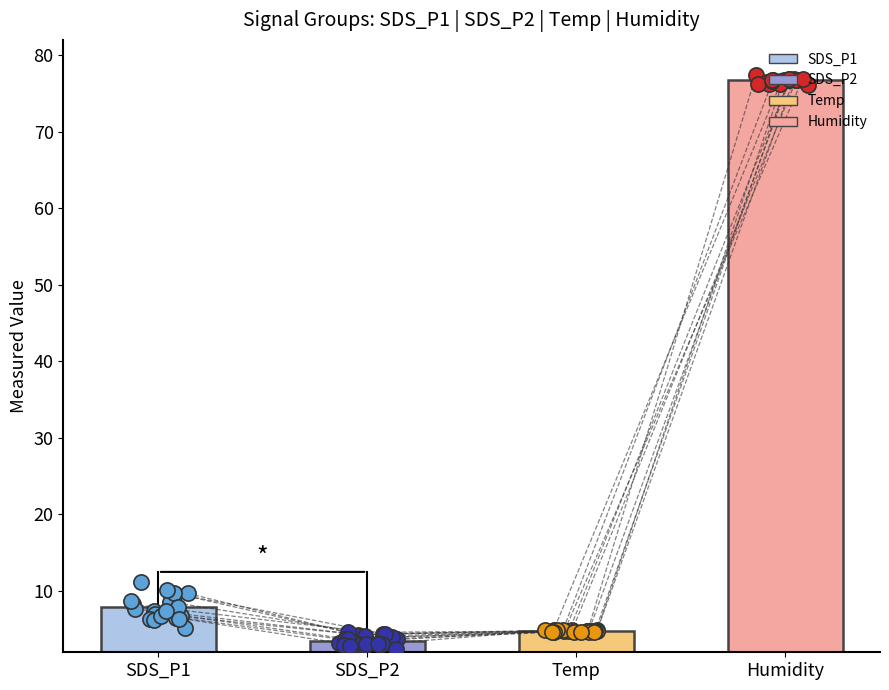

Is the value of SDS_P2 at 19 greater than the value of Temp at 7?

No